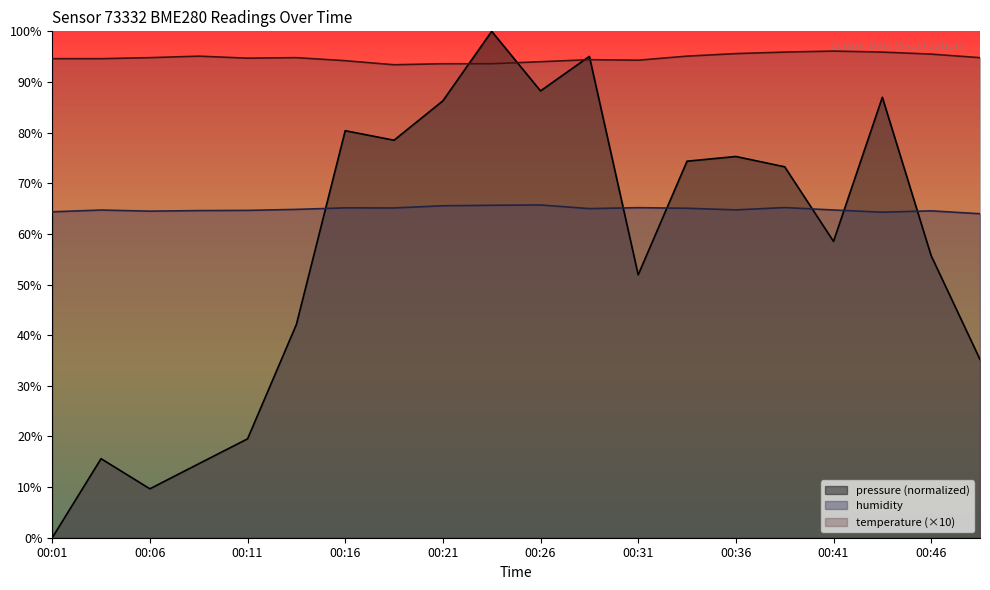

The value of pressure at 00:49 is 62.1. True or false?

False